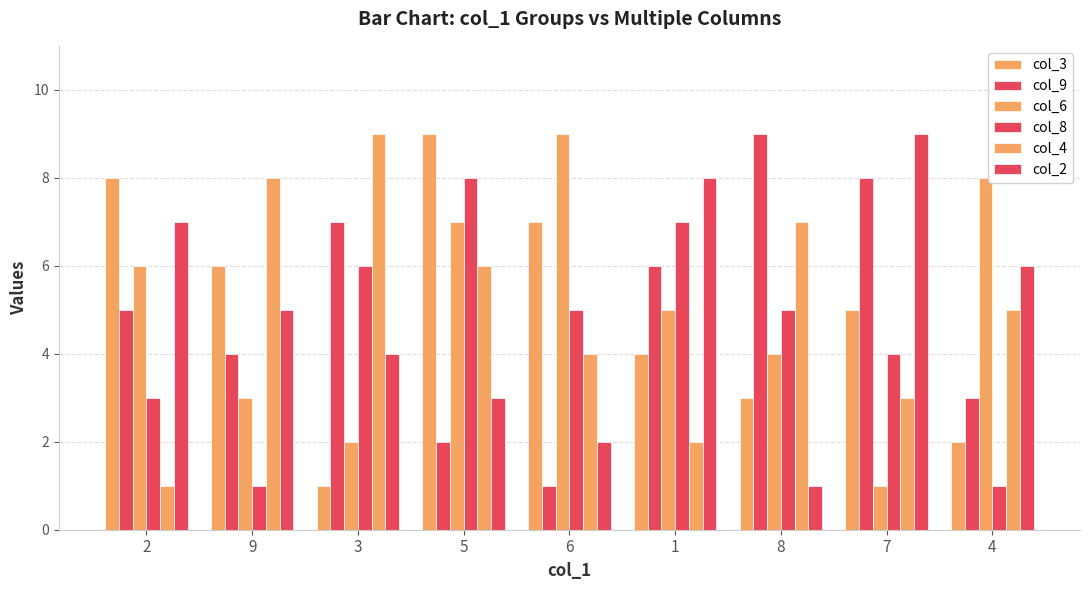

Are the bars horizontal?

No